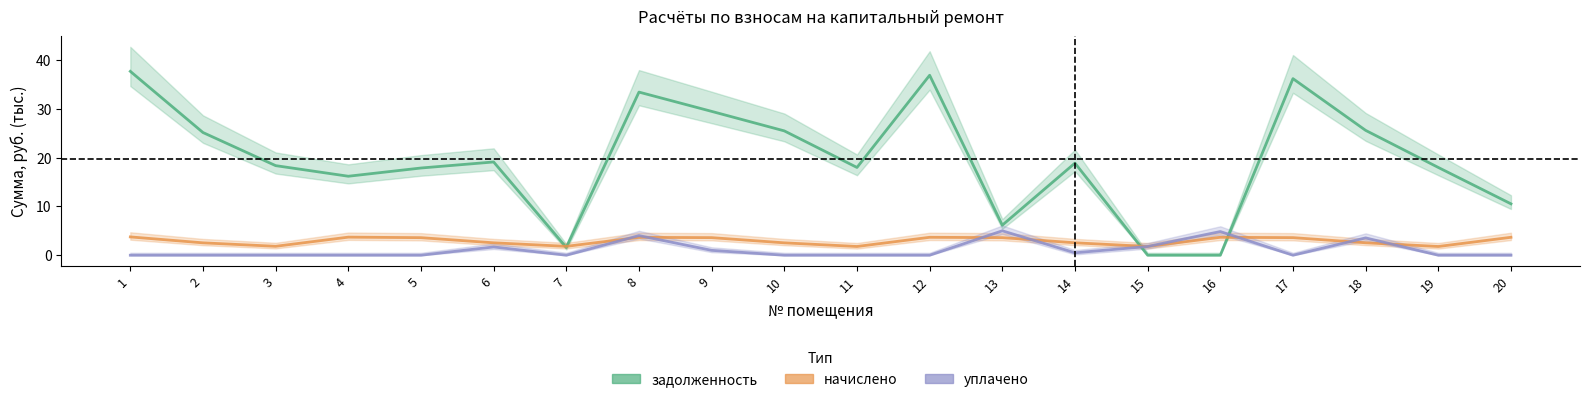

What value does the начислено series have at 13?

3.6